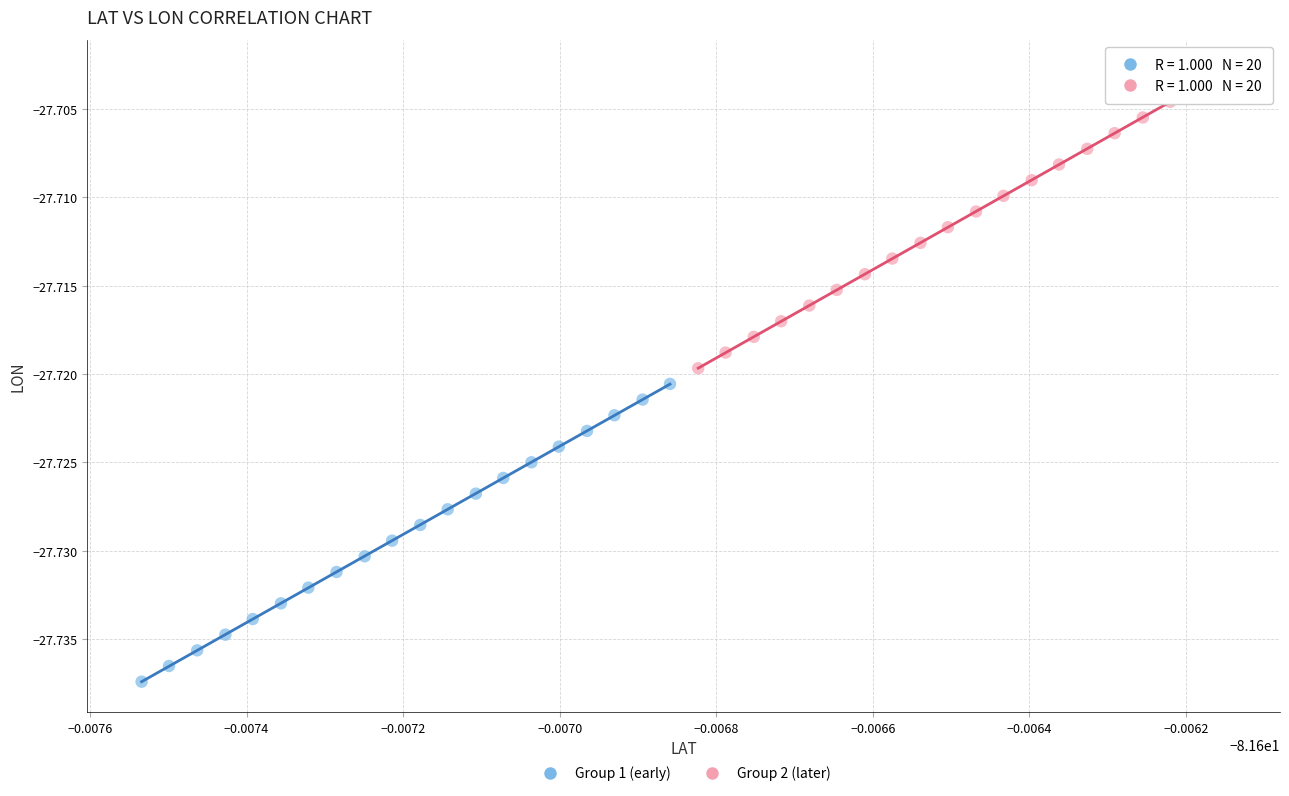

Which series has the widest spread of Y values?

Group 2 (later)